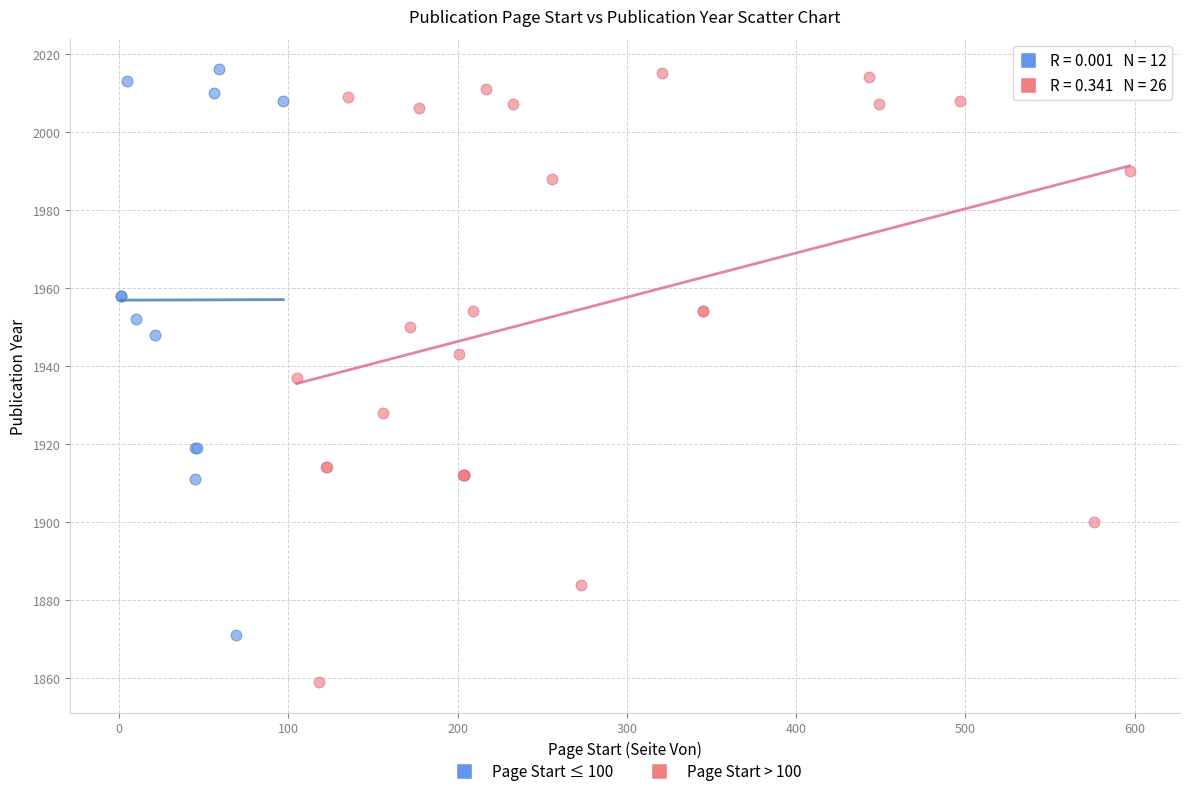

Which series contains the lowest Y value?

Page Start > 100